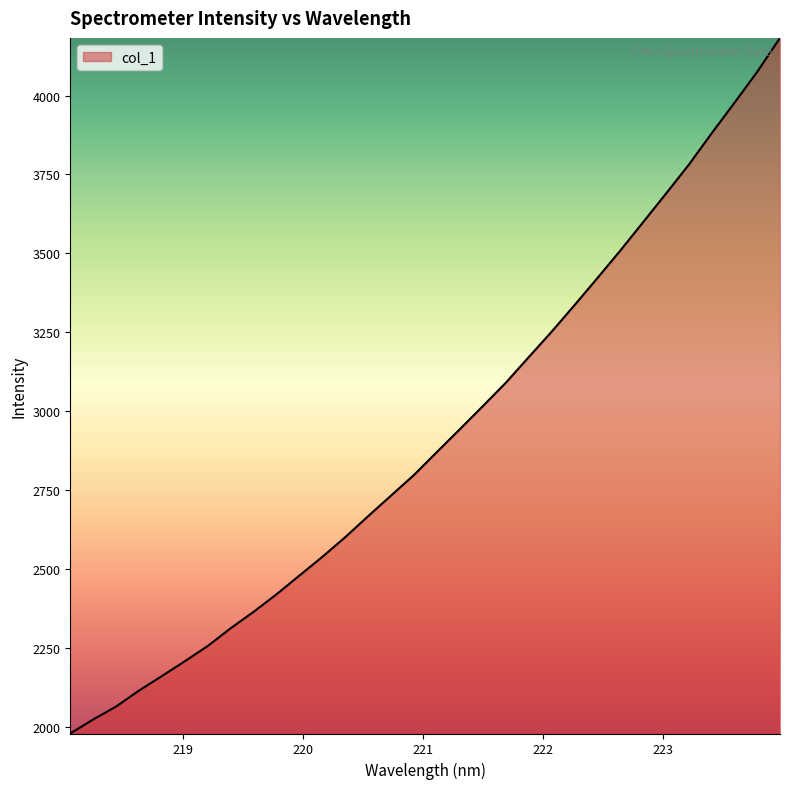

What is the greatest value displayed?

4182.7